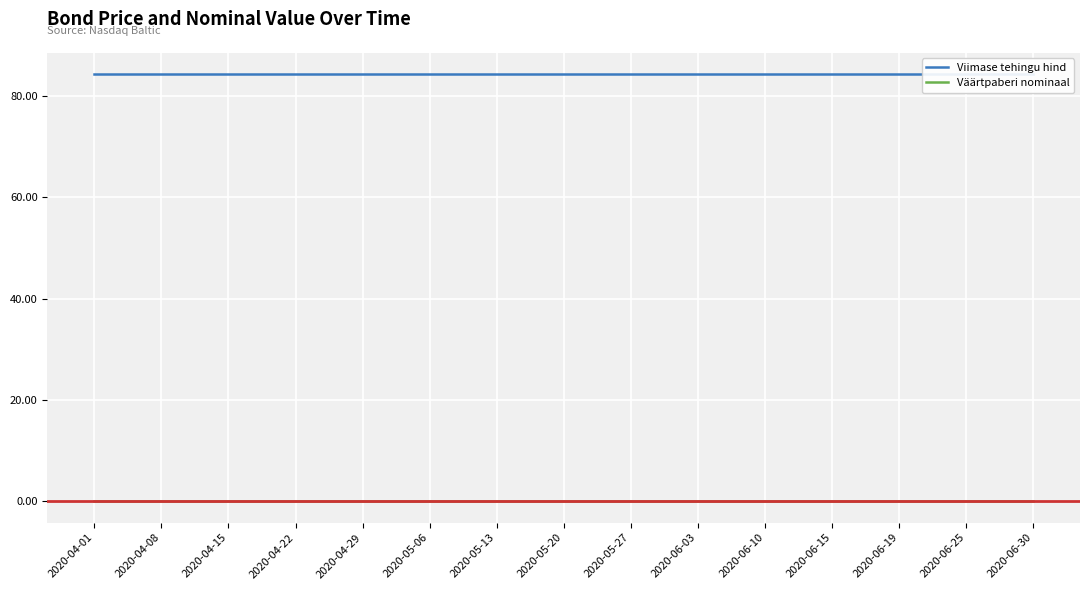

Does the chart display data point markers on the line(s)?

No